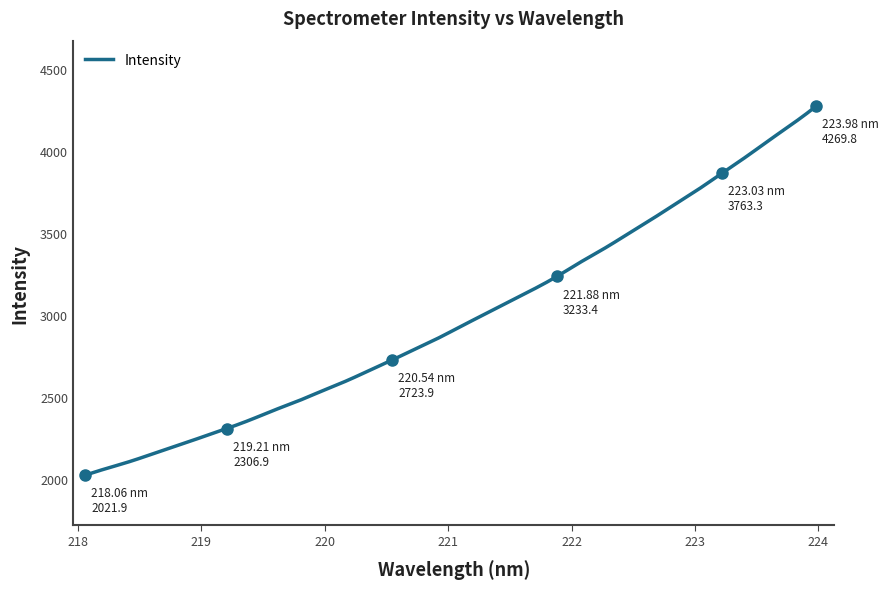

What is the maximum value shown in the chart?

4269.8